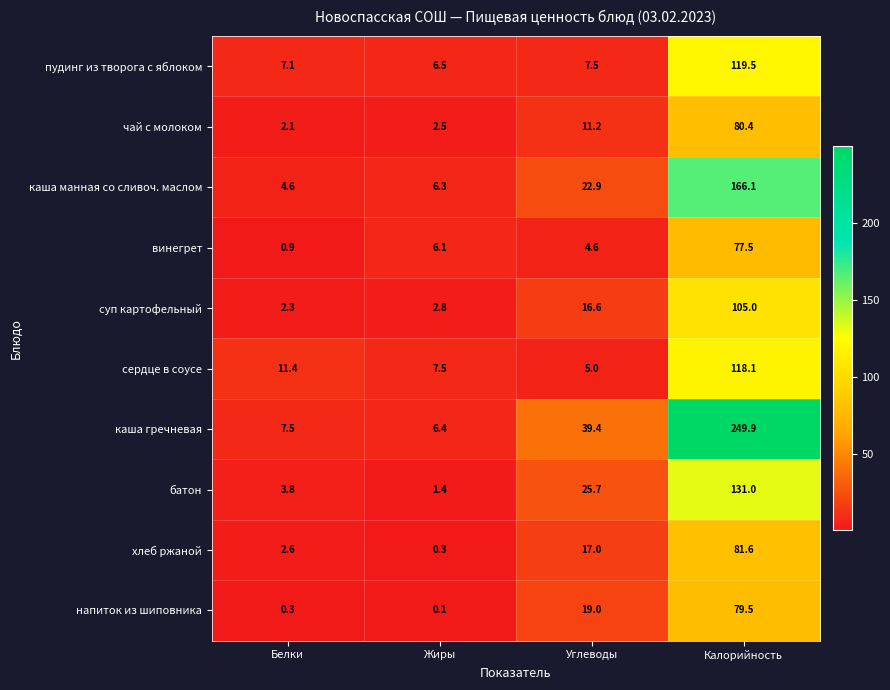

List the series in order of their peak value, highest first.

каша гречневая, каша манная со сливоч. маслом, батон, пудинг из творога с яблоком, сердце в соусе, суп картофельный, хлеб ржаной, чай с молоком, напиток из шиповника, винегрет